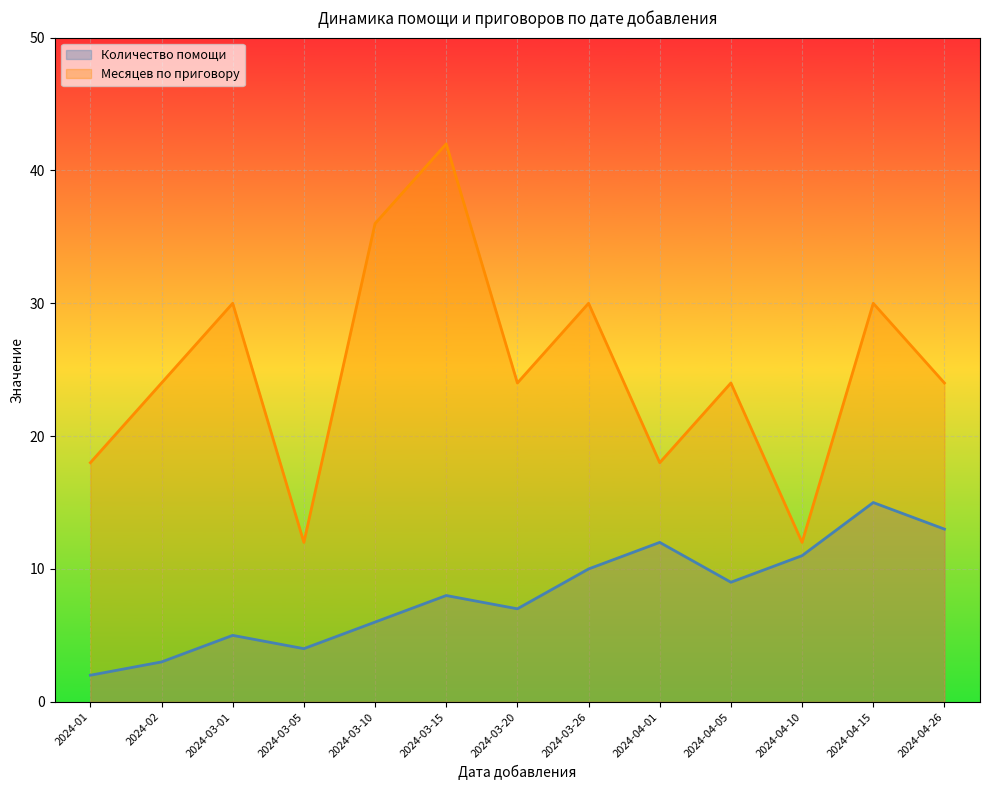

Is the value of Месяцев по приговору at 2024-03-10 greater than the value of Количество помощи at 2024-03-26?

Yes